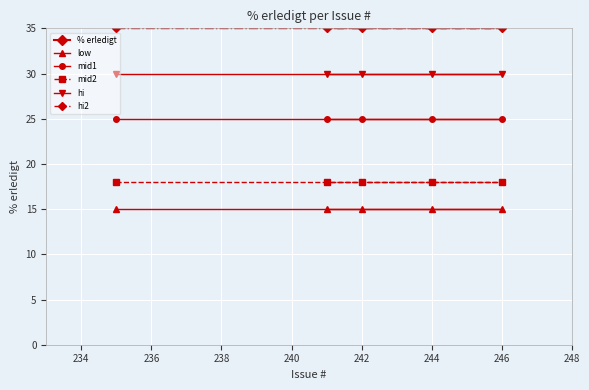

True or false: mid1 and hi2 intersect in this chart.

False